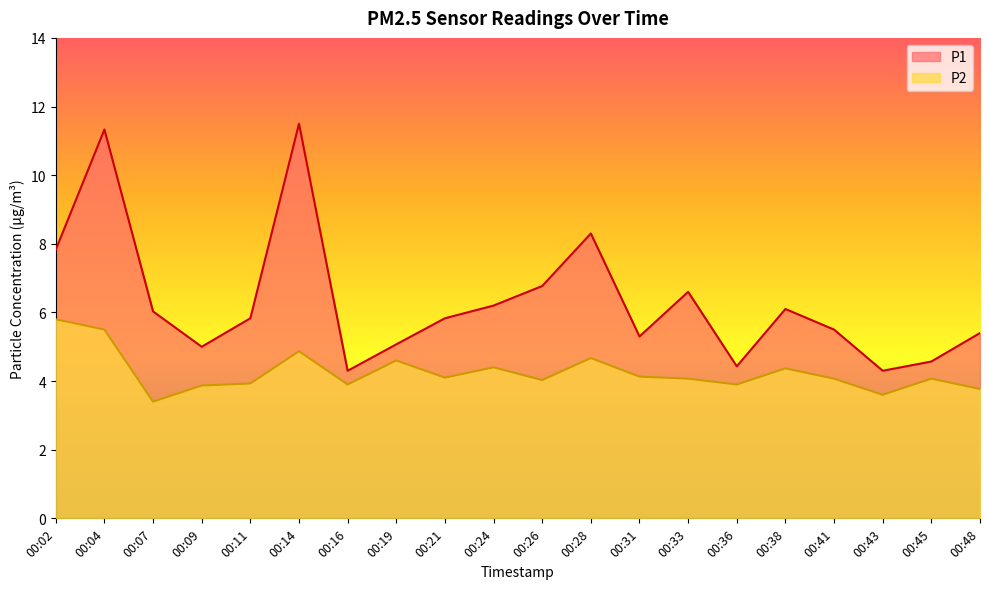

Which series changed the most between 00:02 and 00:31?

P1